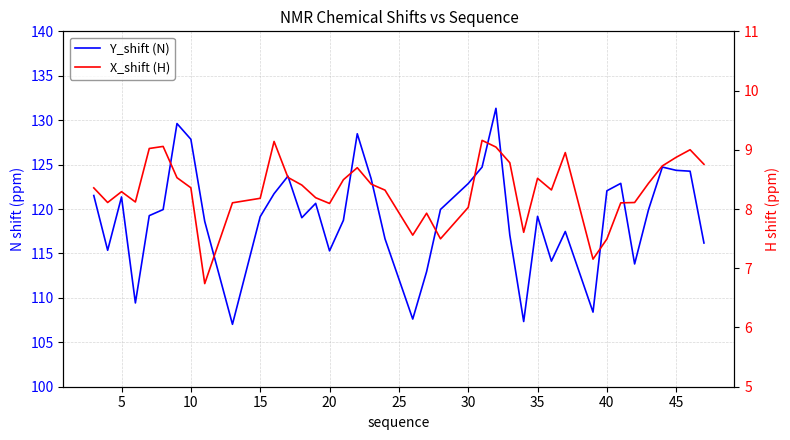

What is the difference between the maximum and minimum values in the Y_shift (N) series?

24.3